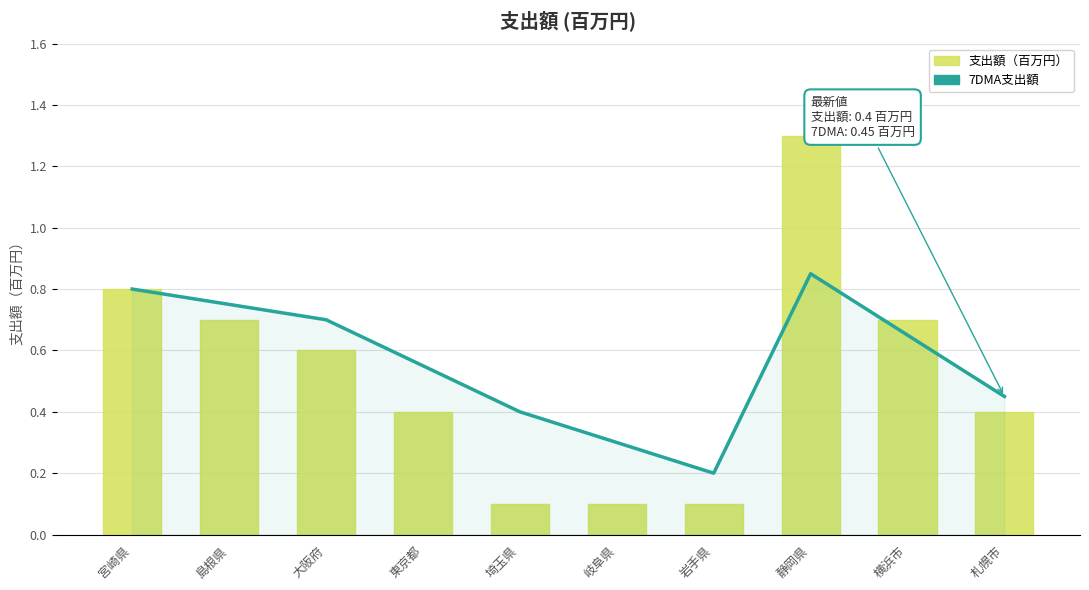

Reading left to right, transcribe all the data shown in this chart.

7DMA支出額: 宮崎県=0.8	島根県=0.8	大阪府=0.7	東京都=0.6	埼玉県=0.4	岐阜県=0.3	岩手県=0.2	静岡県=0.8	横浜市=0.7	札幌市=0.5
支出額（百万円）: 宮崎県=0.8	島根県=0.7	大阪府=0.6	東京都=0.4	埼玉県=0.1	岐阜県=0.1	岩手県=0.1	静岡県=1.3	横浜市=0.7	札幌市=0.4